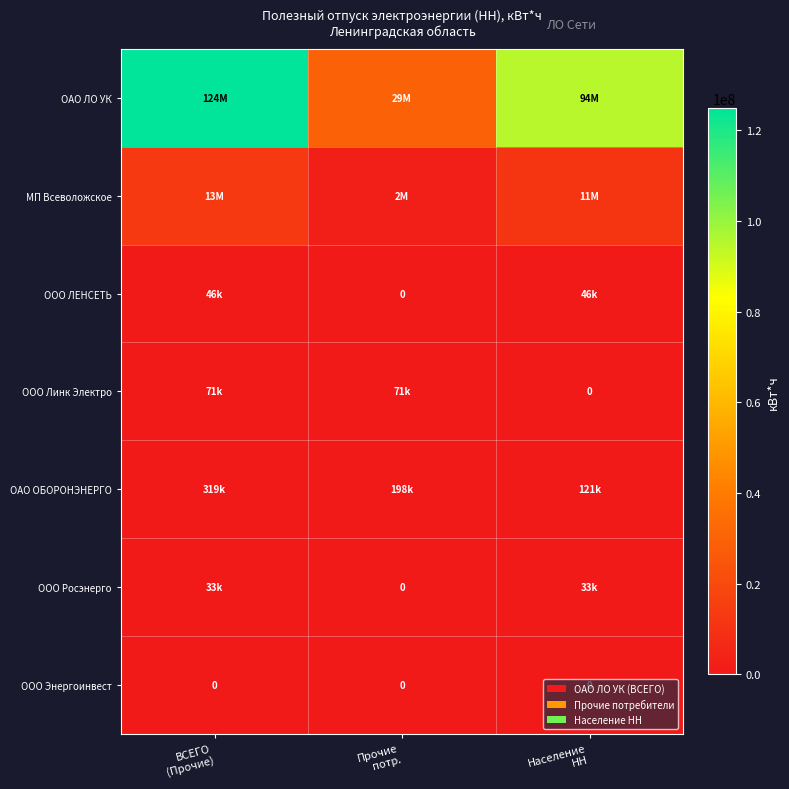

Is the value of ООО Росэнерго at Население НН greater than the value of ООО ЛЕНСЕТЬ at ВСЕГО (Прочие)?

No